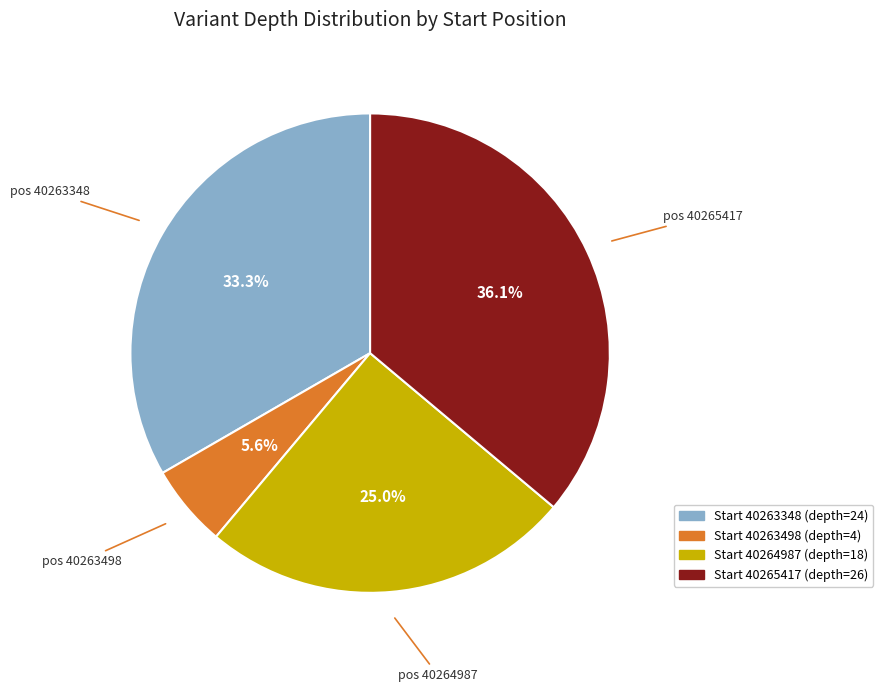

Does any single category account for the majority?

No